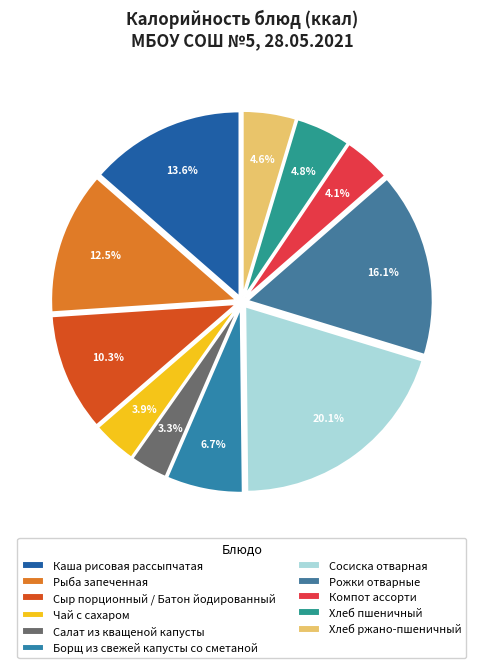

What is the total percentage of Чай с сахаром and Рыба запеченная?

16.4%